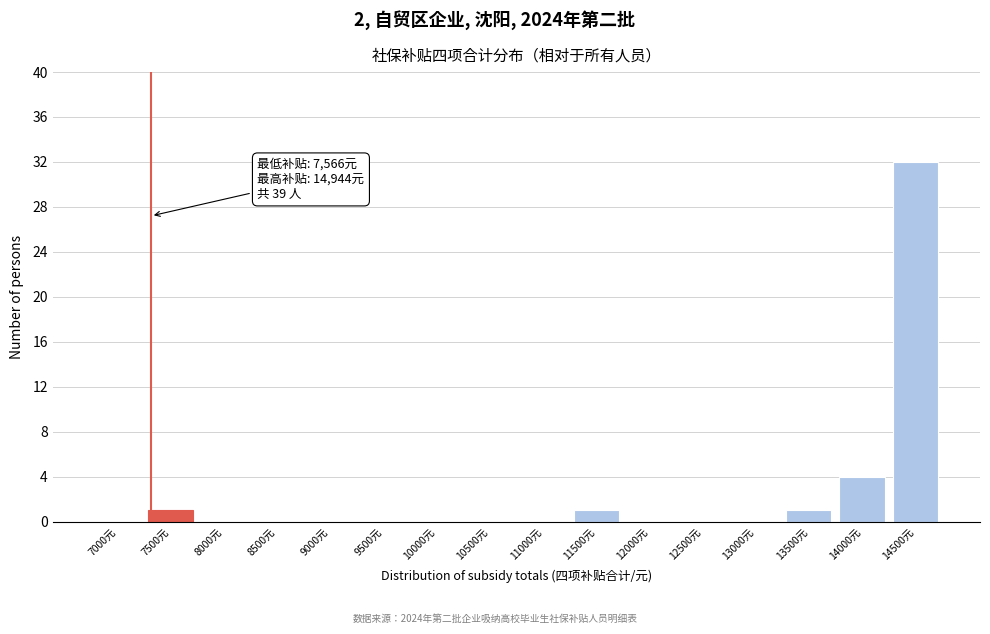

Reading right to left, extract all data points from this chart.

14500元=32	14000元=4	13500元=1	13000元=0	12500元=0	12000元=0	11500元=1	11000元=0	10500元=0	10000元=0	9500元=0	9000元=0	8500元=0	8000元=0	7500元=1	7000元=0